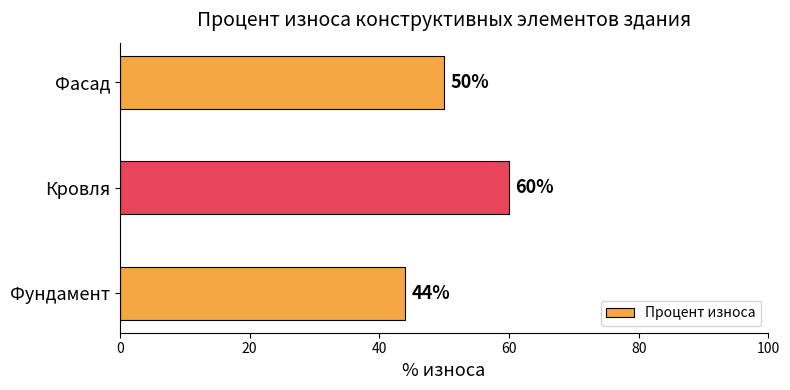

What is the difference between the values at Фасад and Фундамент?

6